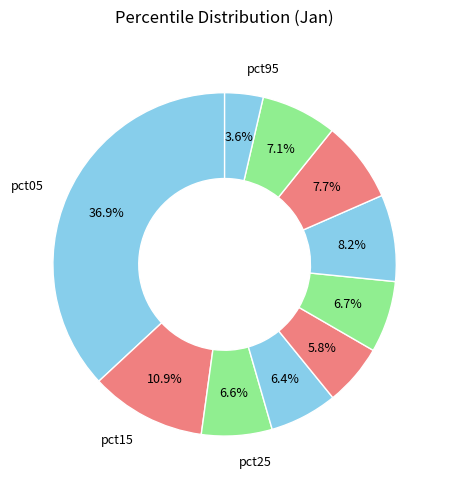

How many slices are in this pie chart?

10